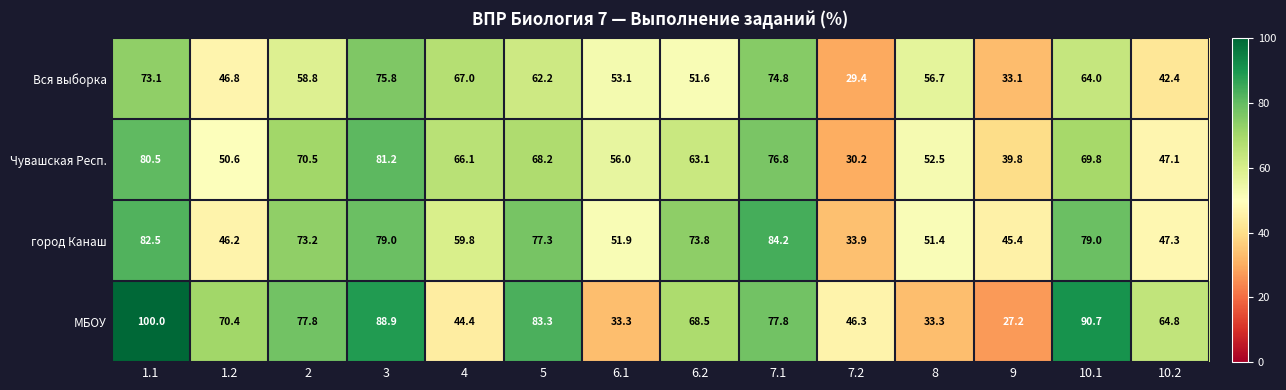

What is the difference between the maximum and minimum values in the Вся выборка series?

46.4